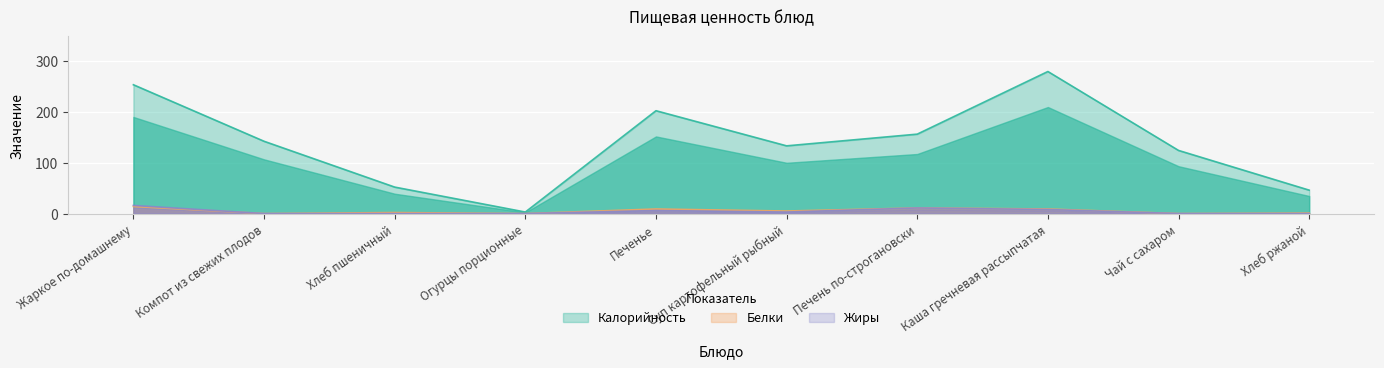

How many data points in Жиры are less than 3?

5